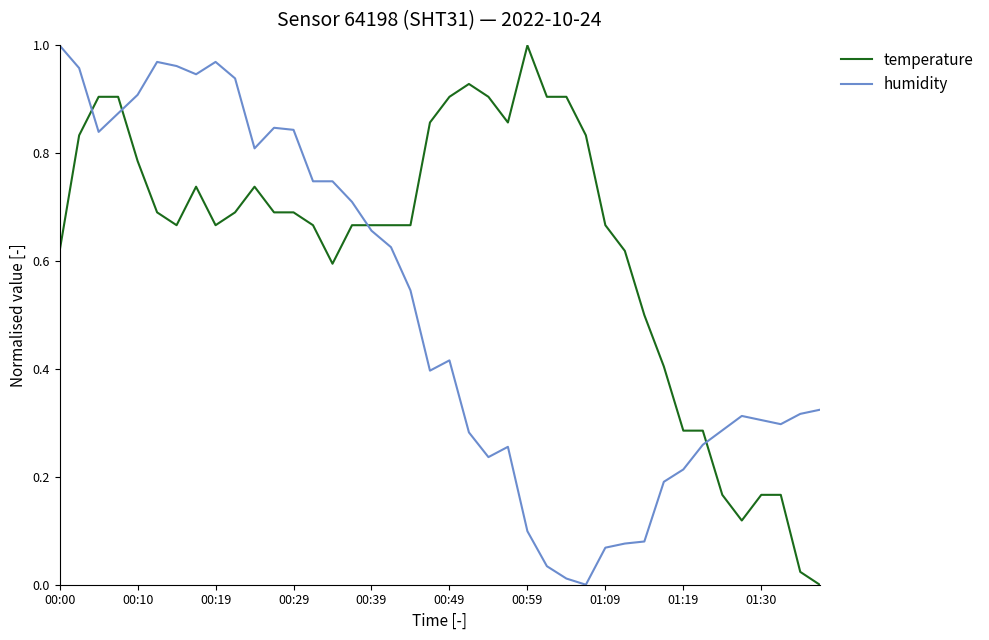

Which series ends up on top after the final intersection of humidity and temperature?

humidity